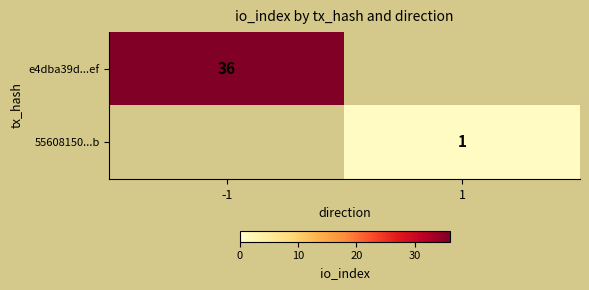

What is the difference between the highest and lowest values at 1?

1